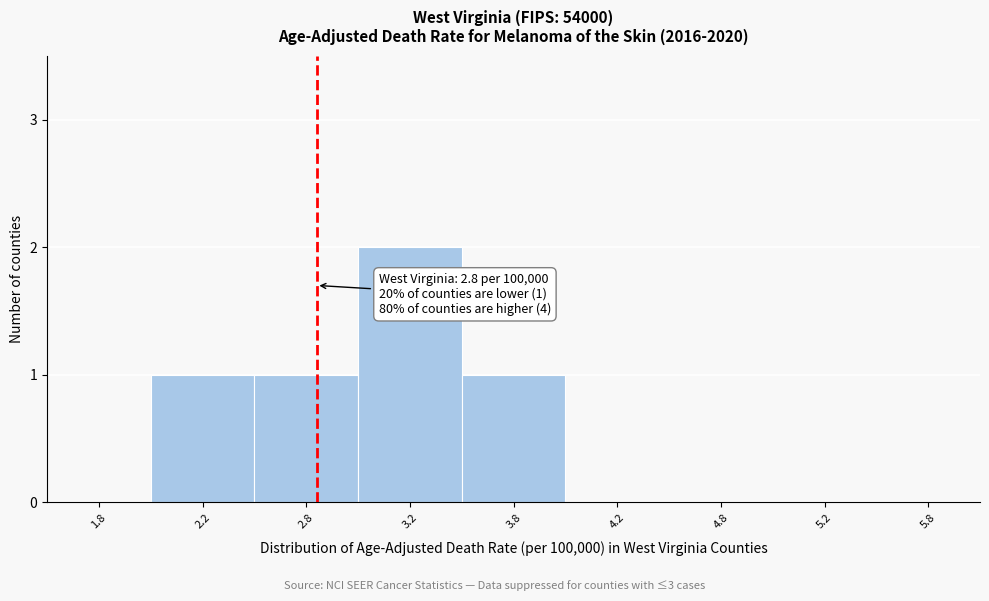

Reading left to right, list all the values displayed in this chart.

1.8=0	2.2=1	2.8=1	3.2=2	3.8=1	4.2=0	4.8=0	5.2=0	5.8=0